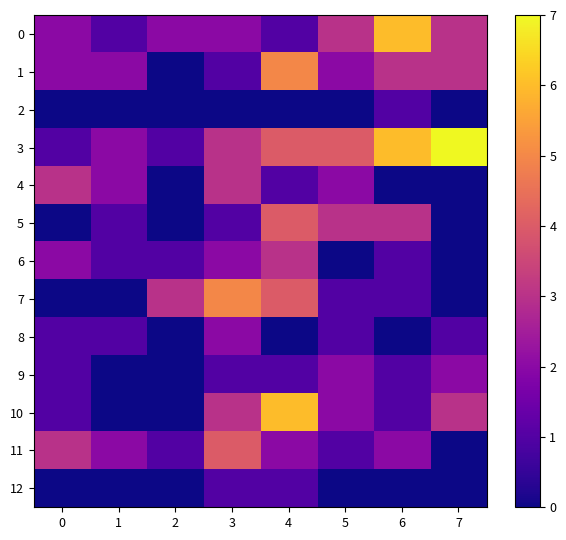

Reading right to left, extract all data points from this chart.

0: 7=3	6=6	5=3	4=1	3=2	2=2	1=1	0=2
1: 7=3	6=3	5=2	4=5	3=1	2=0	1=2	0=2
2: 7=0	6=1	5=0	4=0	3=0	2=0	1=0	0=0
3: 7=7	6=6	5=4	4=4	3=3	2=1	1=2	0=1
4: 7=0	6=0	5=2	4=1	3=3	2=0	1=2	0=3
5: 7=0	6=3	5=3	4=4	3=1	2=0	1=1	0=0
6: 7=0	6=1	5=0	4=3	3=2	2=1	1=1	0=2
7: 7=0	6=1	5=1	4=4	3=5	2=3	1=0	0=0
8: 7=1	6=0	5=1	4=0	3=2	2=0	1=1	0=1
9: 7=2	6=1	5=2	4=1	3=1	2=0	1=0	0=1
10: 7=3	6=1	5=2	4=6	3=3	2=0	1=0	0=1
11: 7=0	6=2	5=1	4=2	3=4	2=1	1=2	0=3
12: 7=0	6=0	5=0	4=1	3=1	2=0	1=0	0=0